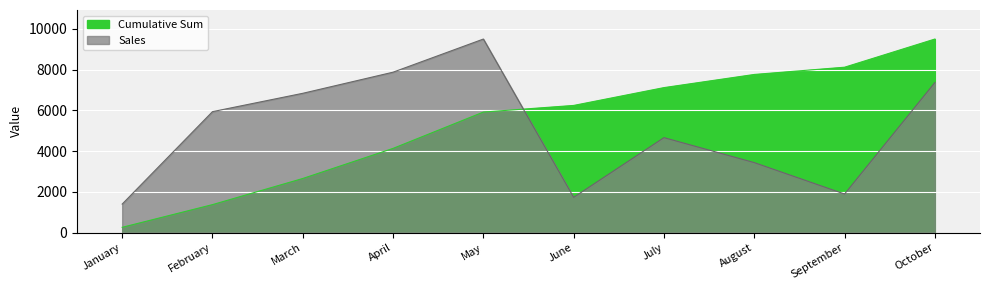

What is the difference between the maximum and minimum values in the Cumulative Sum series?

9233.1